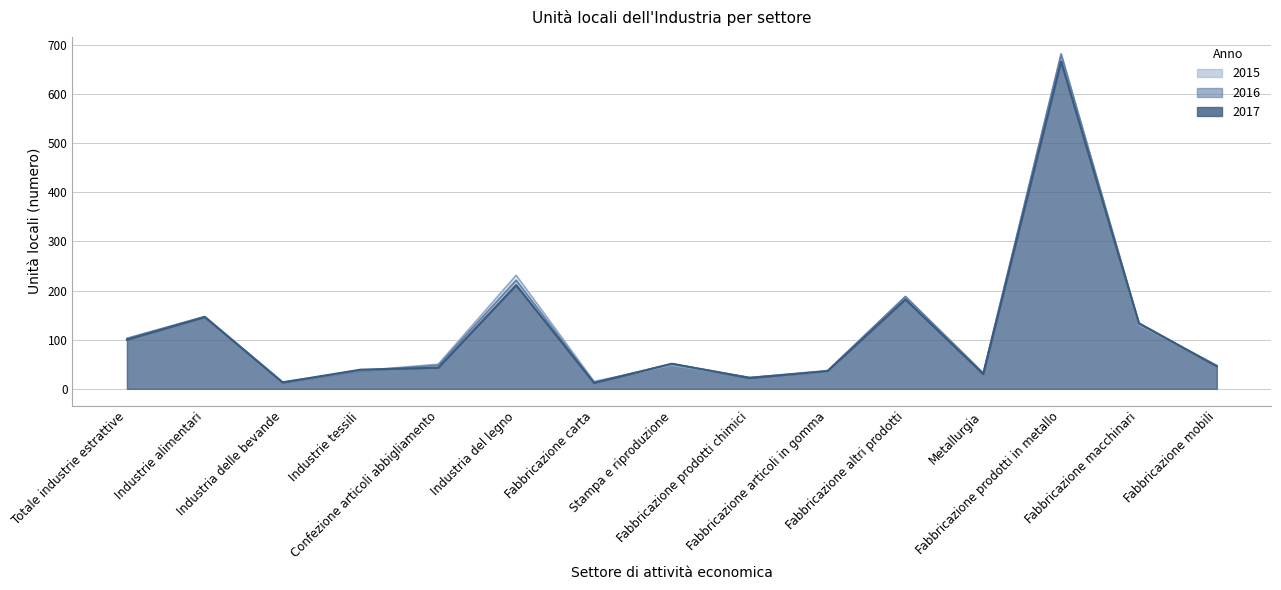

What position from the left is Totale industrie estrattive?

1